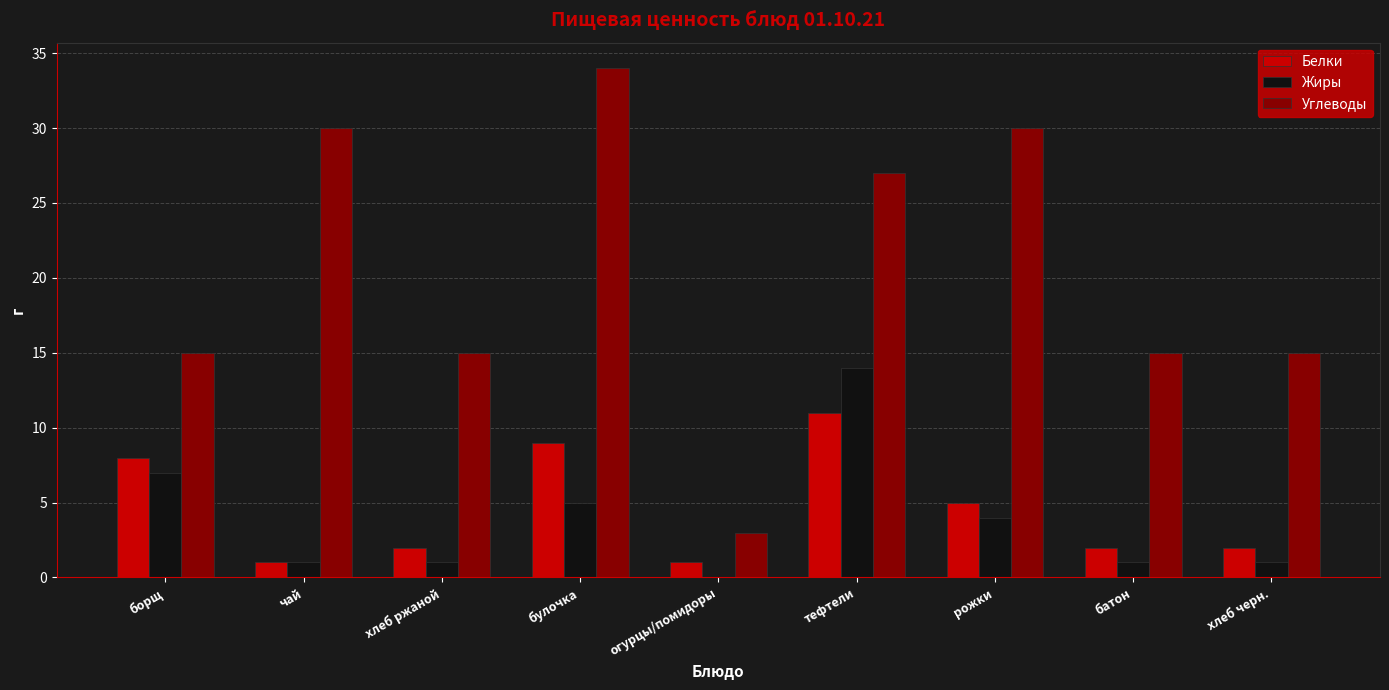

Is it true that Углеводы equals 5 at огурцы/помидоры?

False